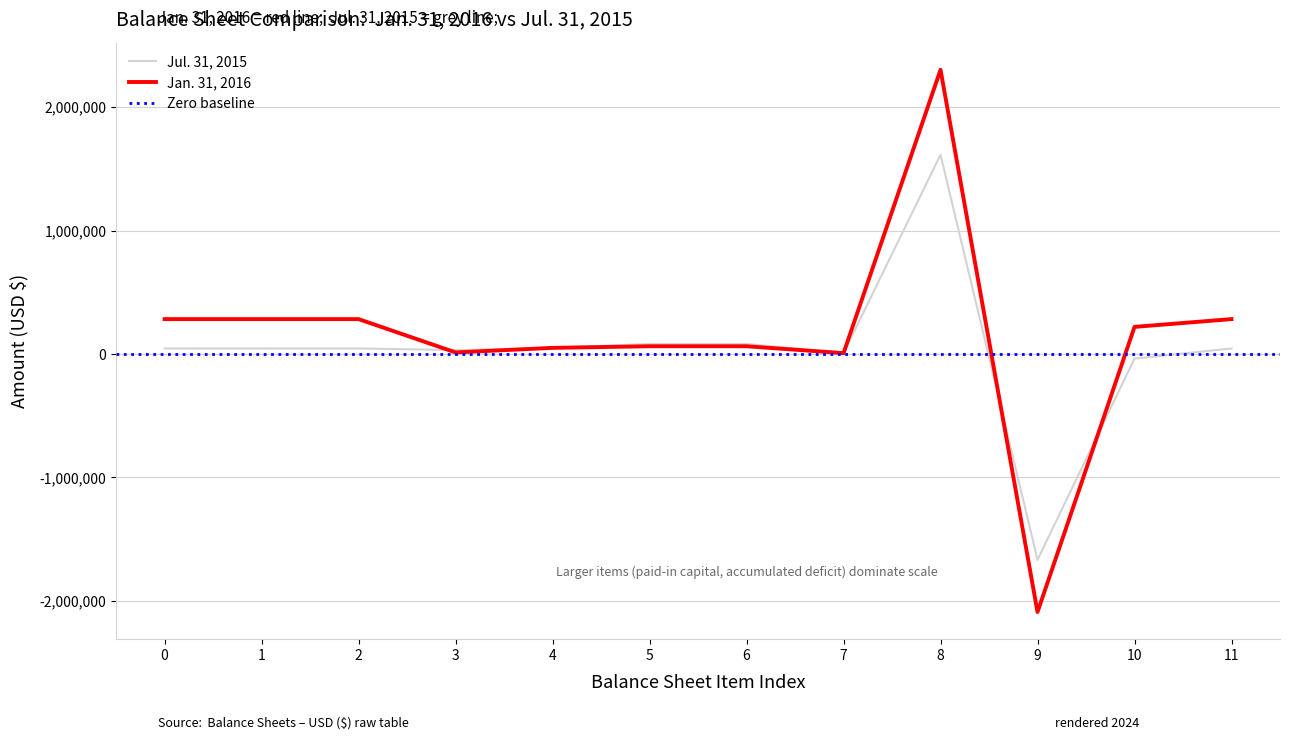

The value of Jan. 31, 2016 at 0 is 460371. True or false?

False